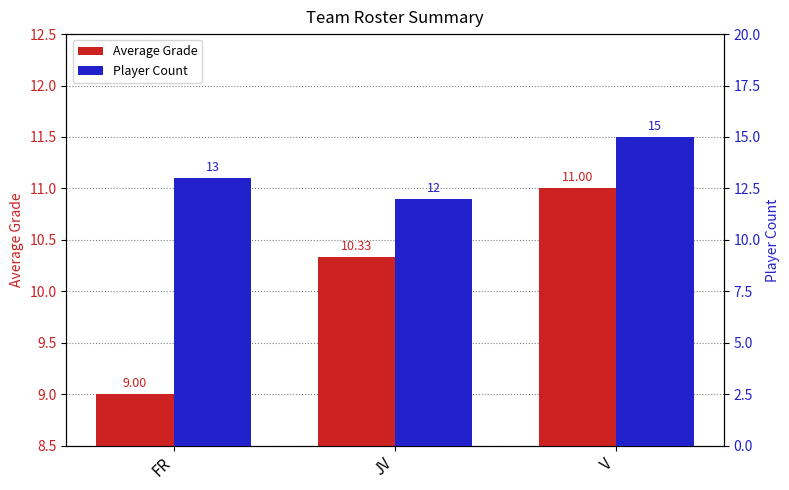

What is the lowest value of the Average Grade series?

9.0